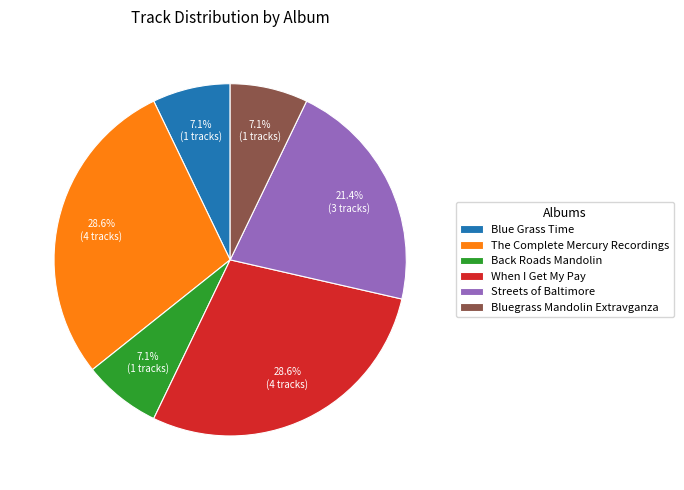

To the nearest percent, what portion does Bluegrass Mandolin Extravganza represent?

7%